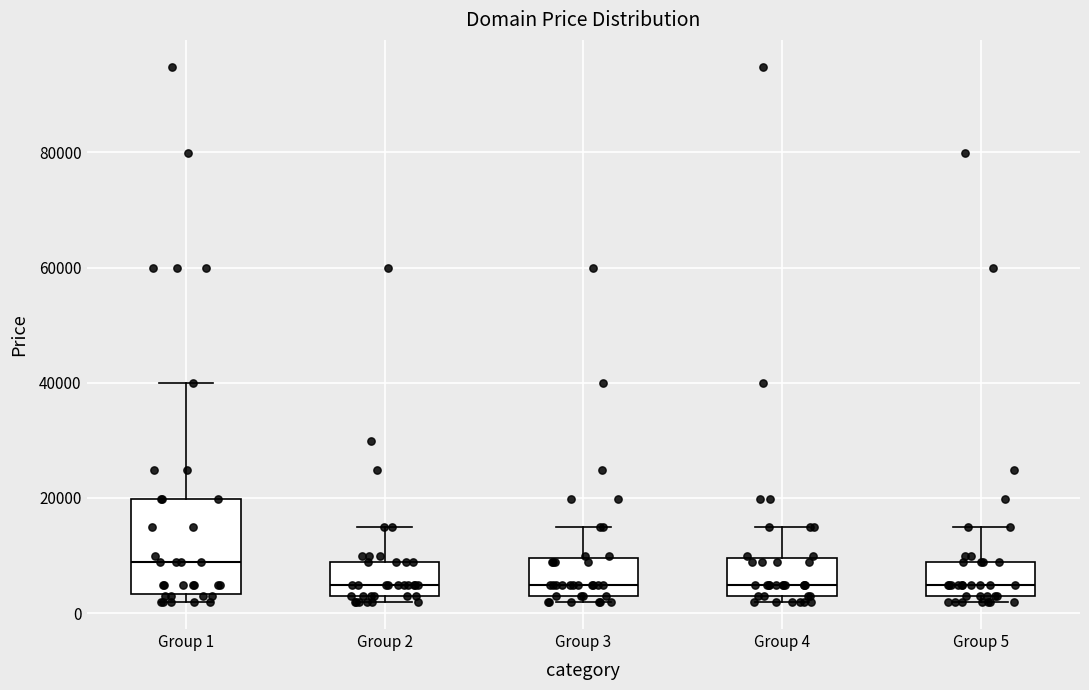

Where does the upper whisker of the box for Group 2 end on the y-axis? The values are not printed on the chart, so give them approximately, as read against the axis.

14000